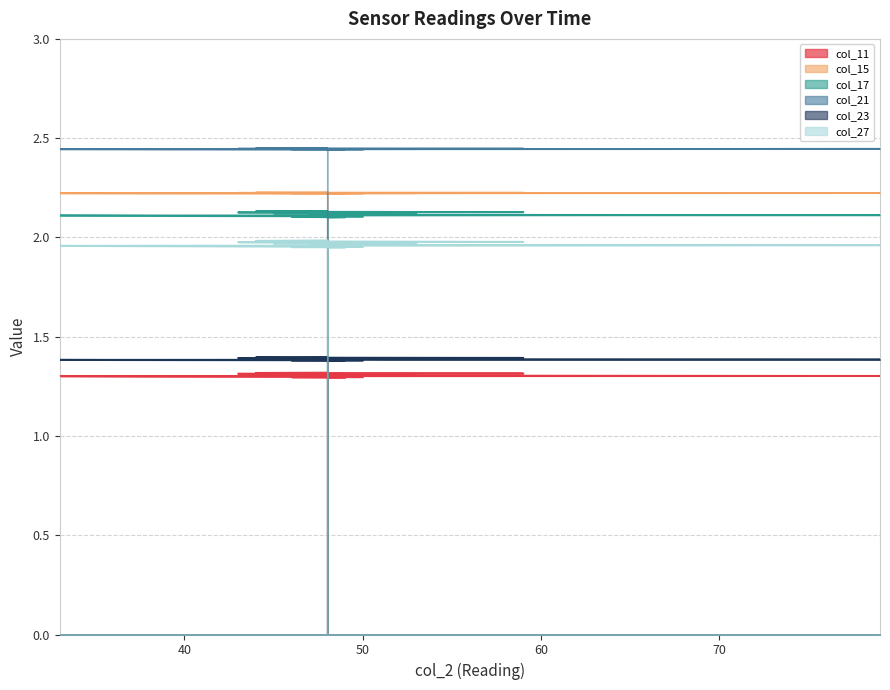

What are all the series names shown in the legend?

col_11, col_15, col_17, col_21, col_23, col_27